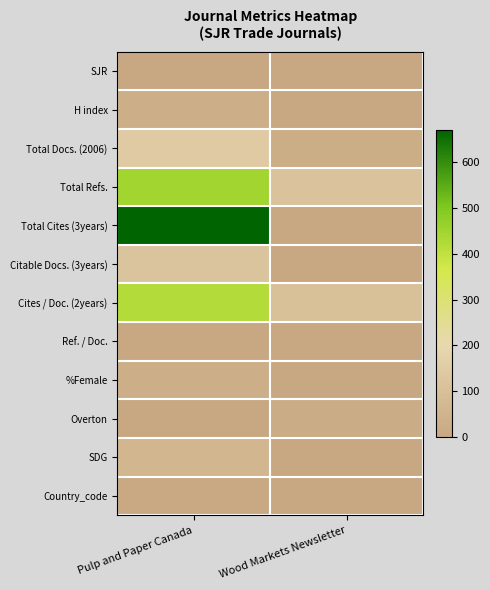

Reading left to right, transcribe all the data shown in this chart.

SJR: Pulp and Paper Canada=0	Wood Markets Newsletter=0
H index: Pulp and Paper Canada=29	Wood Markets Newsletter=1
Total Docs. (2006): Pulp and Paper Canada=145	Wood Markets Newsletter=21
Total Refs.: Pulp and Paper Canada=445	Wood Markets Newsletter=116
Total Cites (3years): Pulp and Paper Canada=670	Wood Markets Newsletter=0
Citable Docs. (3years): Pulp and Paper Canada=120	Wood Markets Newsletter=0
Cites / Doc. (2years): Pulp and Paper Canada=419	Wood Markets Newsletter=104
Ref. / Doc.: Pulp and Paper Canada=0	Wood Markets Newsletter=0
%Female: Pulp and Paper Canada=28	Wood Markets Newsletter=0
Overton: Pulp and Paper Canada=4	Wood Markets Newsletter=20
SDG: Pulp and Paper Canada=62	Wood Markets Newsletter=0
Country_code: Pulp and Paper Canada=10	Wood Markets Newsletter=0